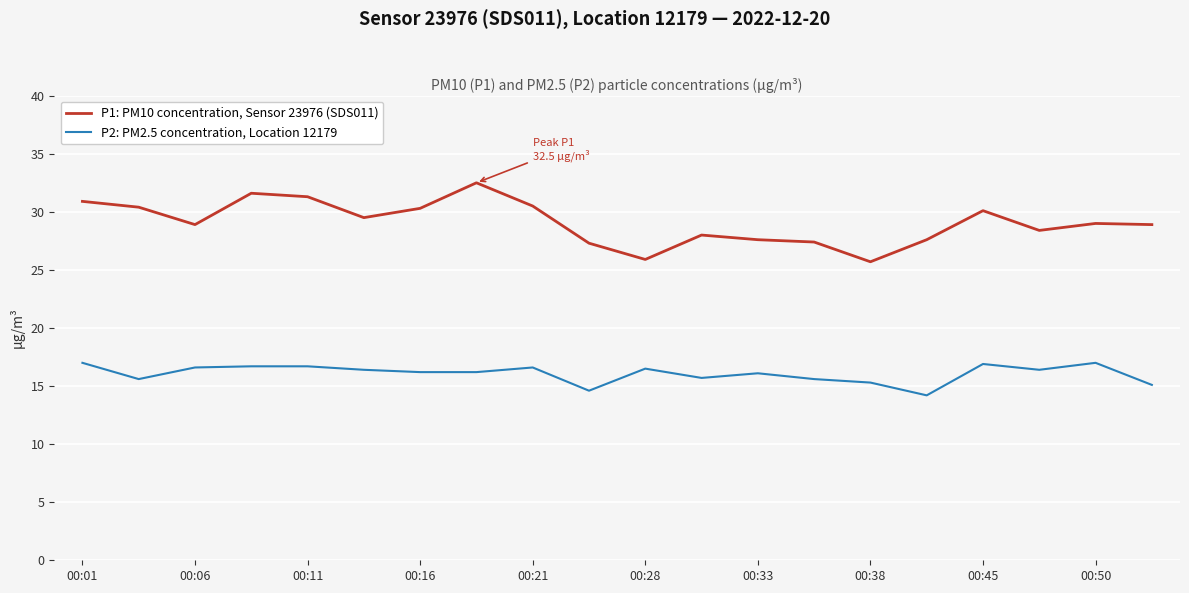

True or false: P2: PM2.5 concentration, Location 12179 has more than 1 points higher than both neighbors.

True